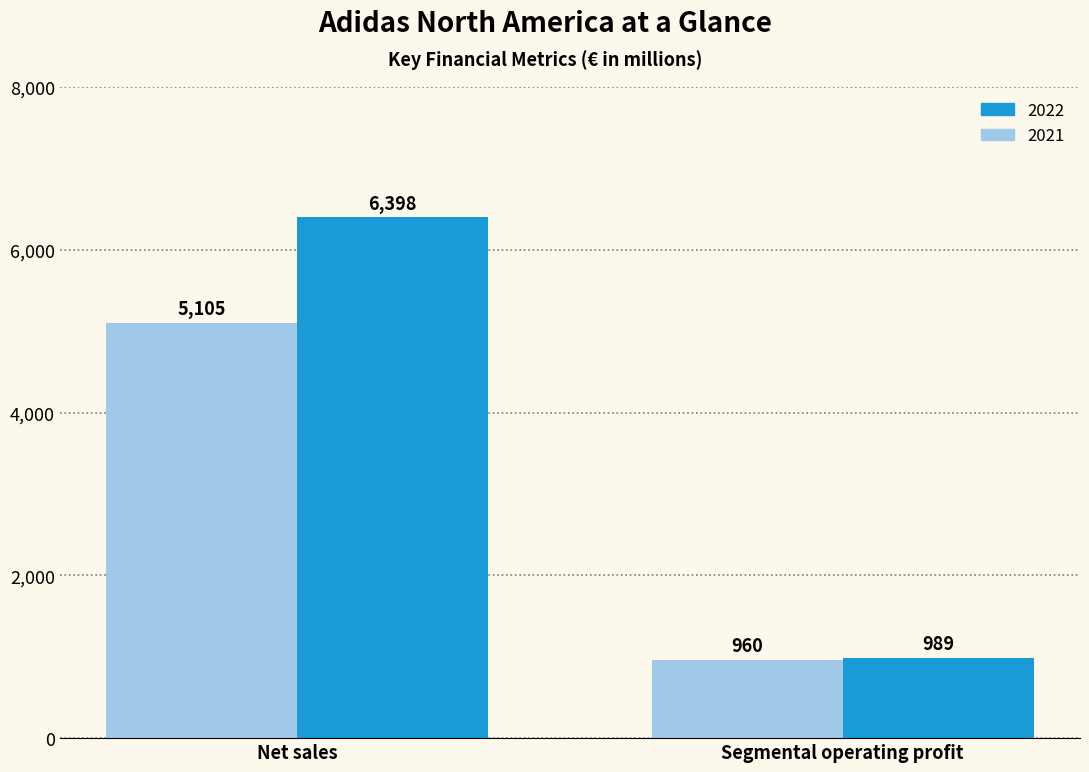

What is the difference between the 2022 values at Segmental operating profit and Net sales?

5409